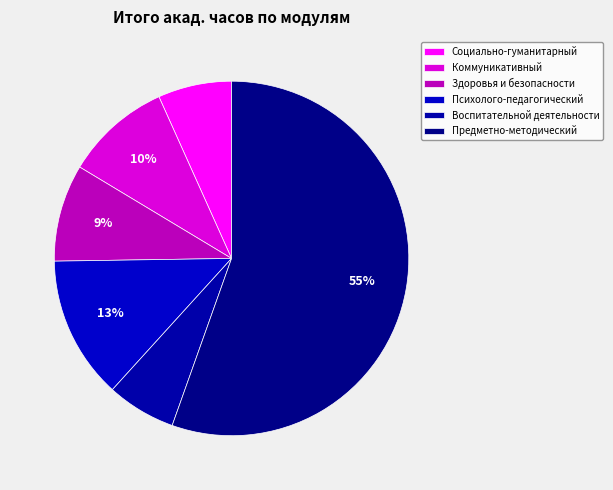

Count the number of slices in the pie.

6